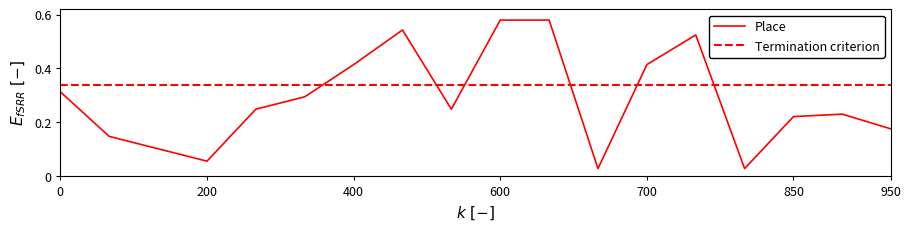

The Place series shows 0.6 at 0. True or false?

False